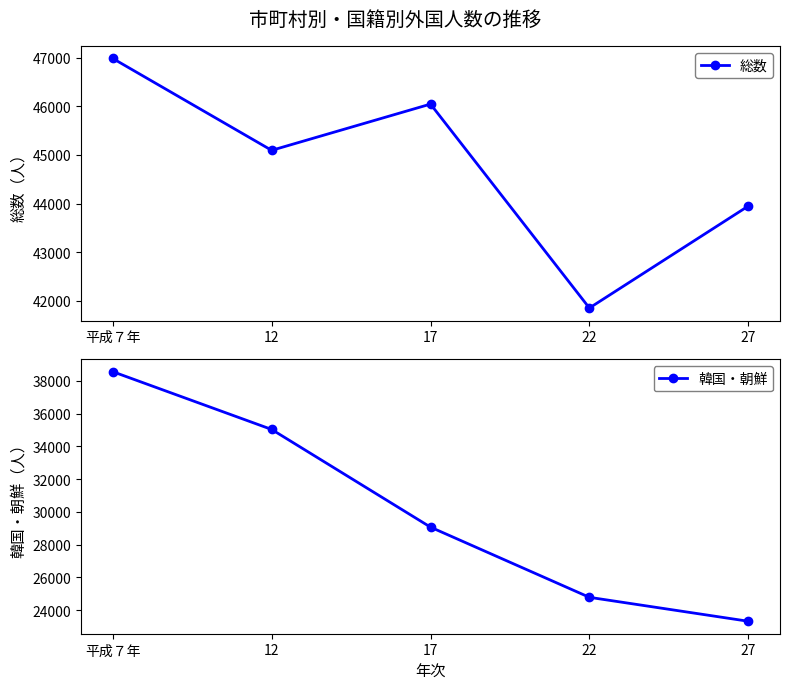

What is the sum of all 総数 values?

223923